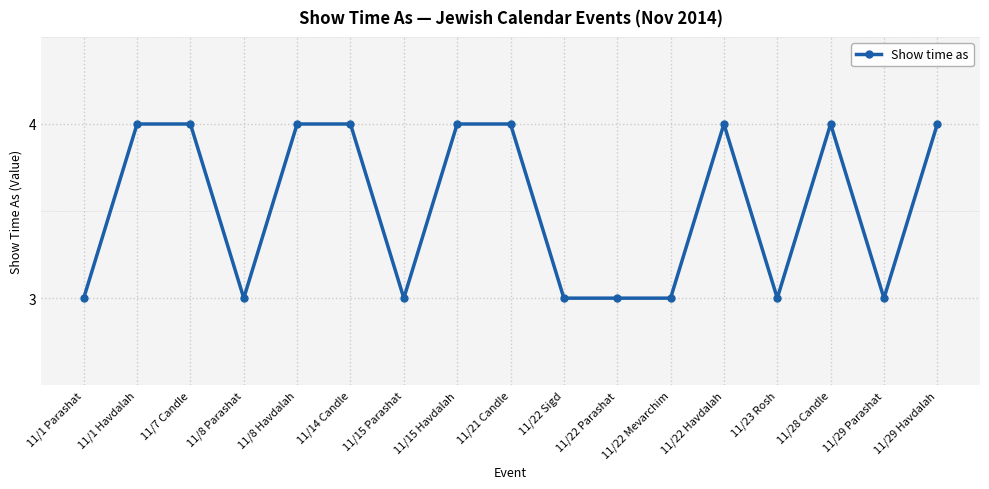

The chart shows a value of 4 at 11/29 Havdalah. True or false?

True